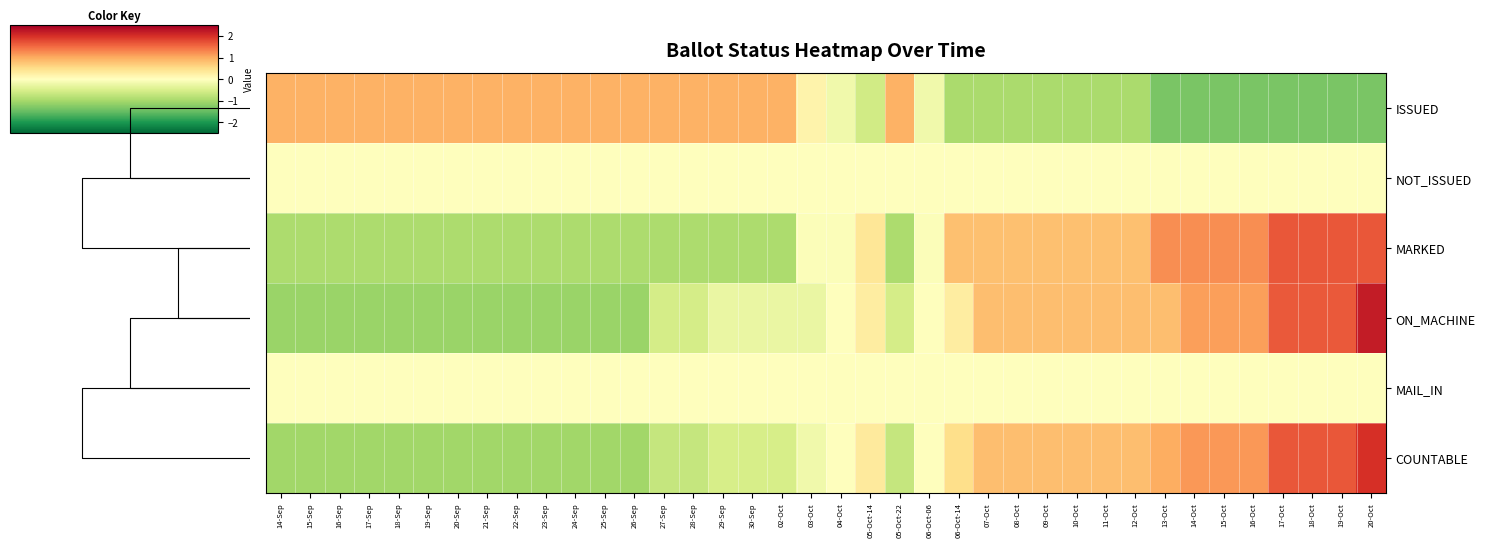

At how many categories does at least one series exceed 0?

38